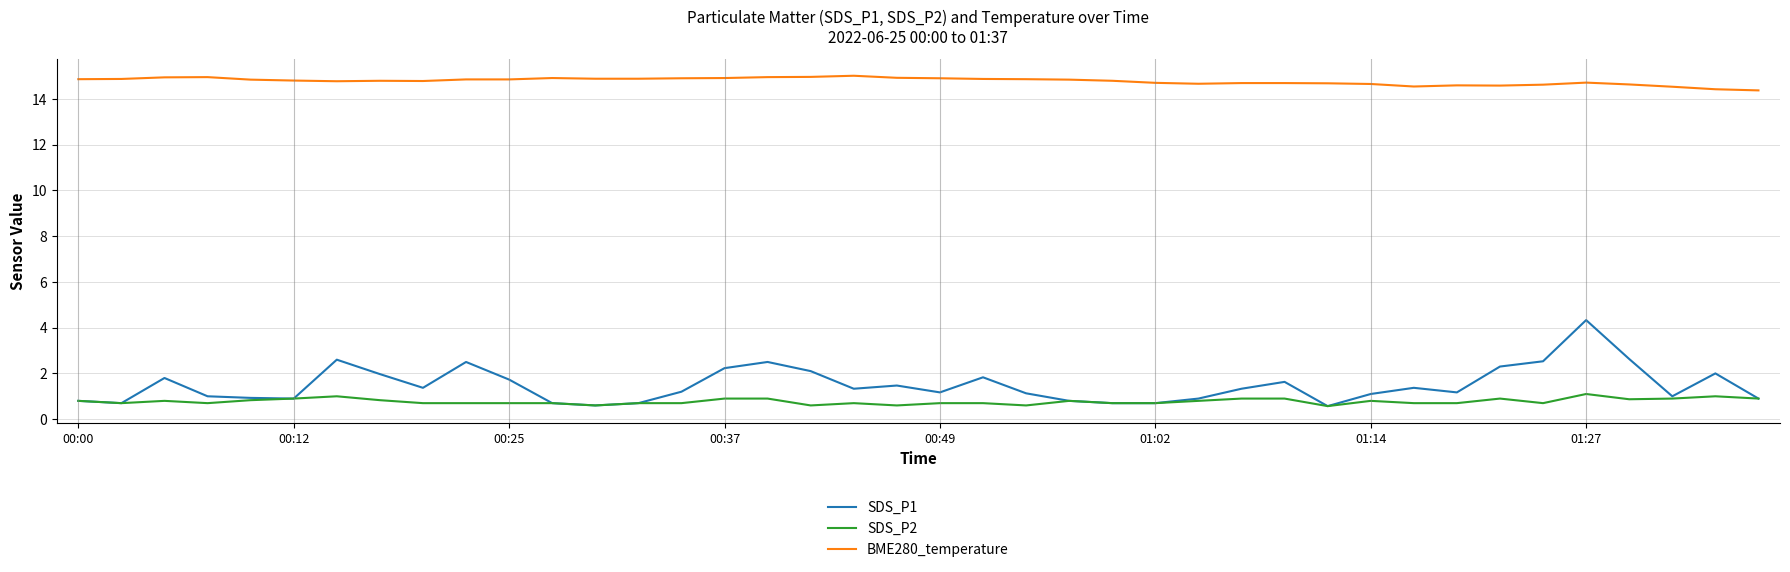

Which series has the largest total across all categories?

BME280_temperature